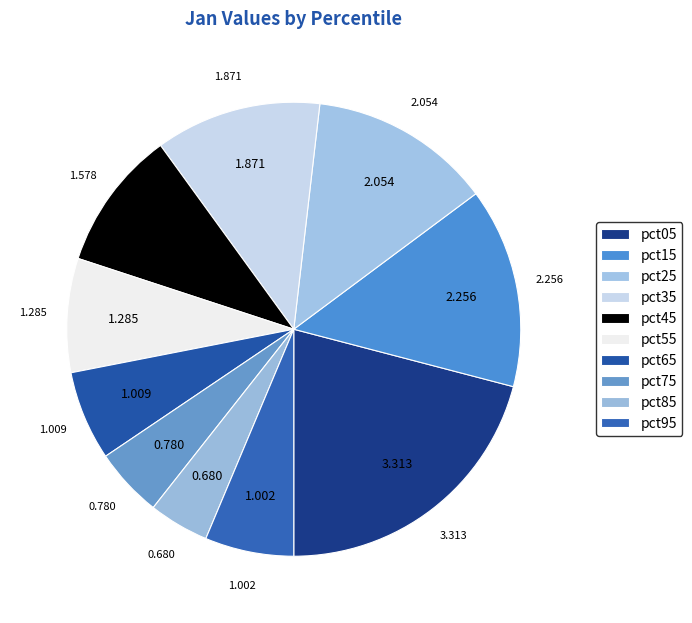

The pct55 slice represents 8% of the pie. True or false?

True